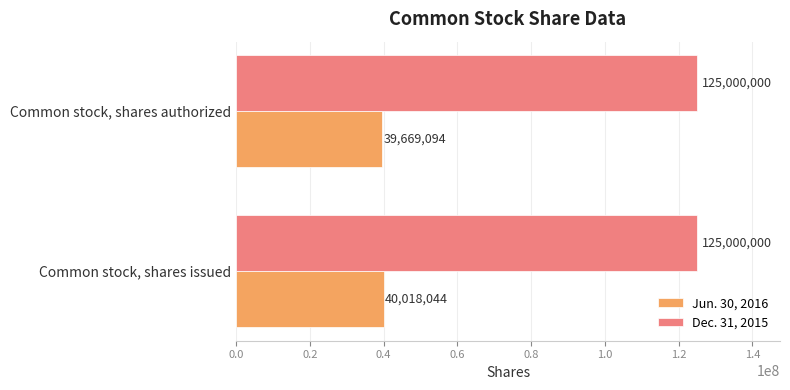

Is the value of Jun. 30, 2016 at Common stock, shares authorized greater than the value of Dec. 31, 2015 at Common stock, shares authorized?

No